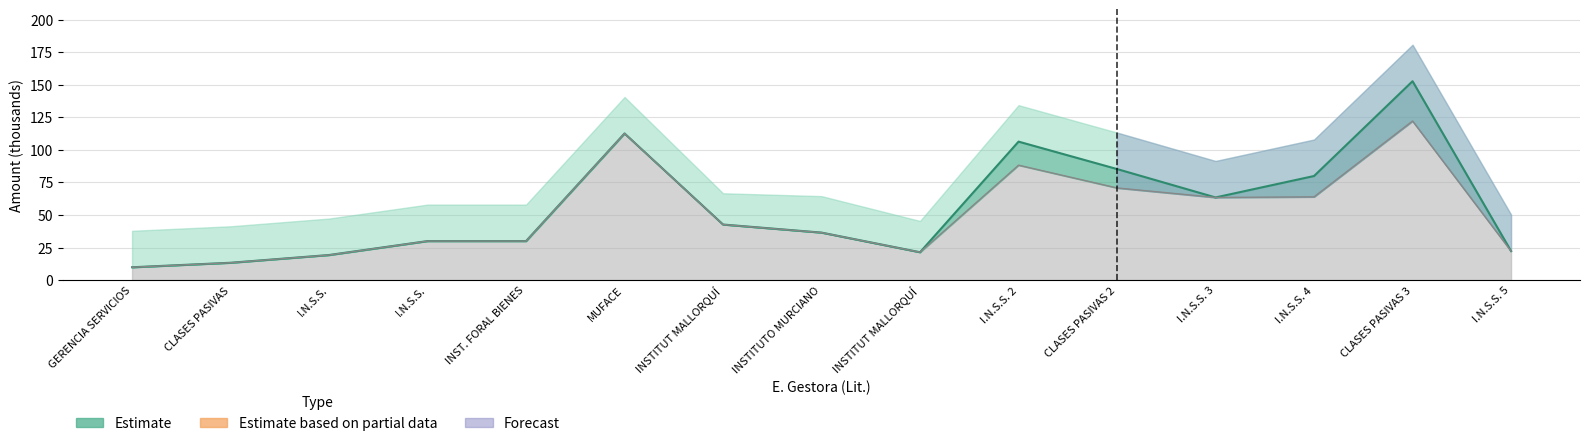

True or false: Imp. Liquido and Imp. Bruto cross at least once.

False